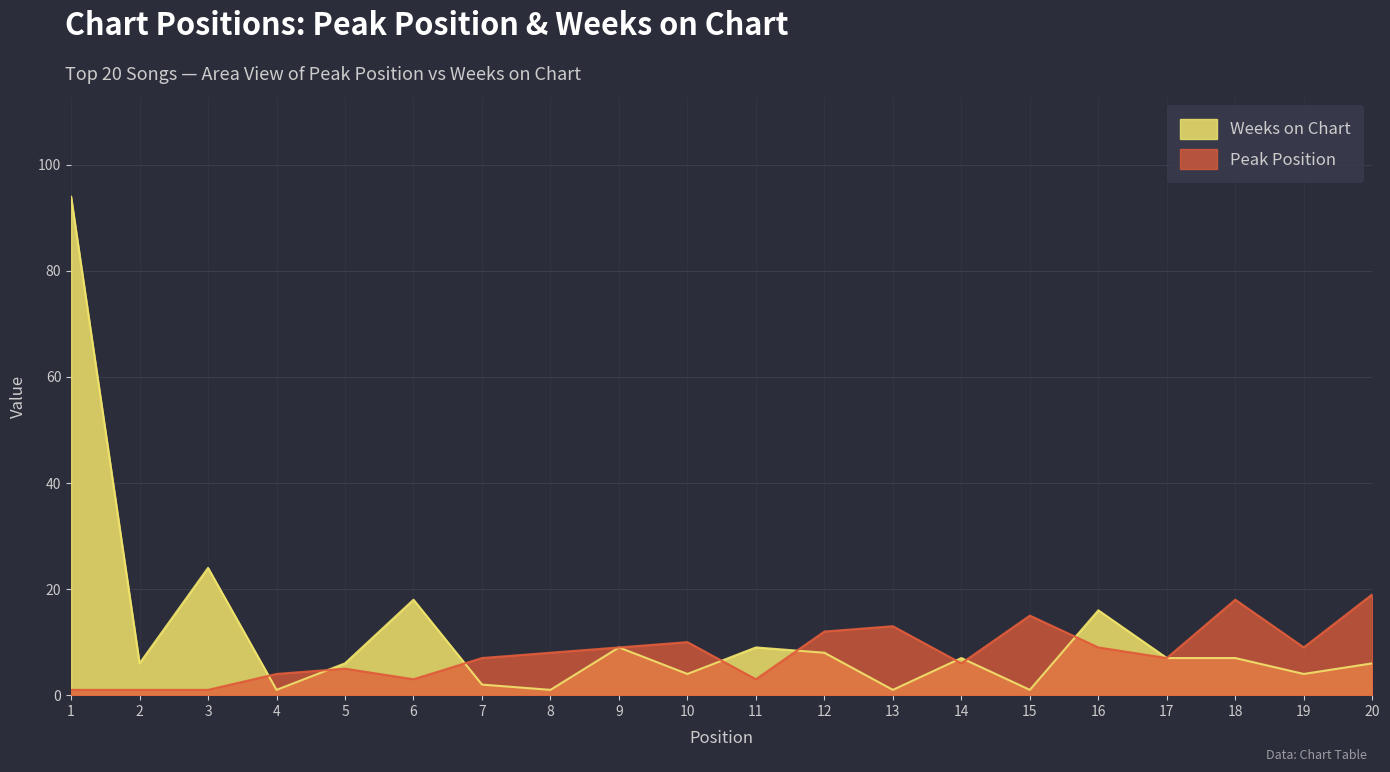

What is the difference between the maximum and minimum values in the Weeks on Chart series?

93